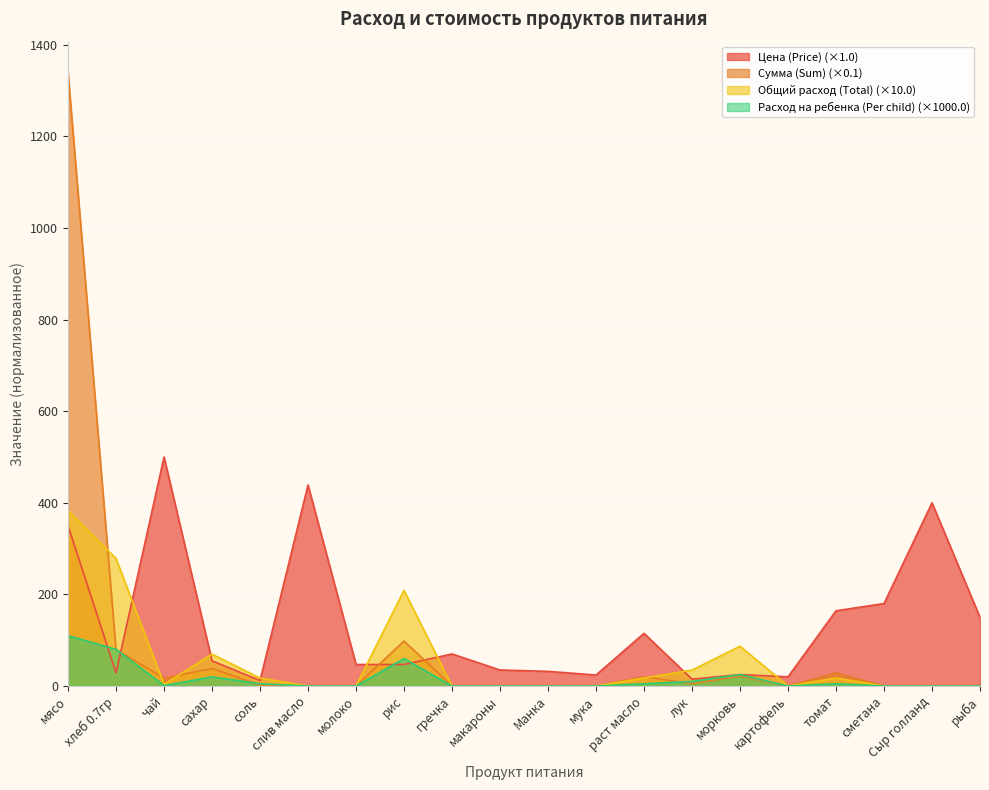

What is the highest value of the Расход на ребенка (Per child) series?

110.0